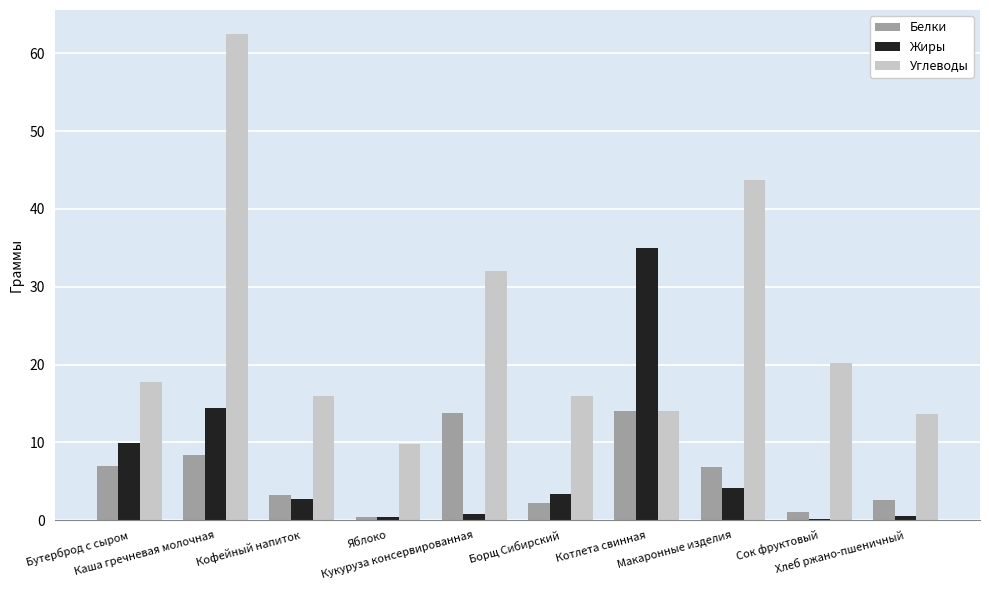

What is the maximum value for Углеводы?

62.5